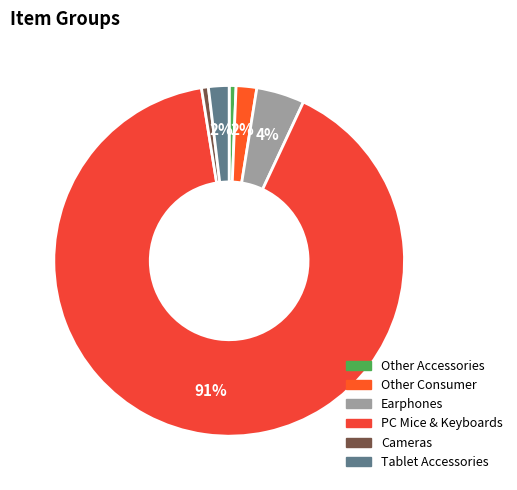

How many slices are in this pie chart?

6